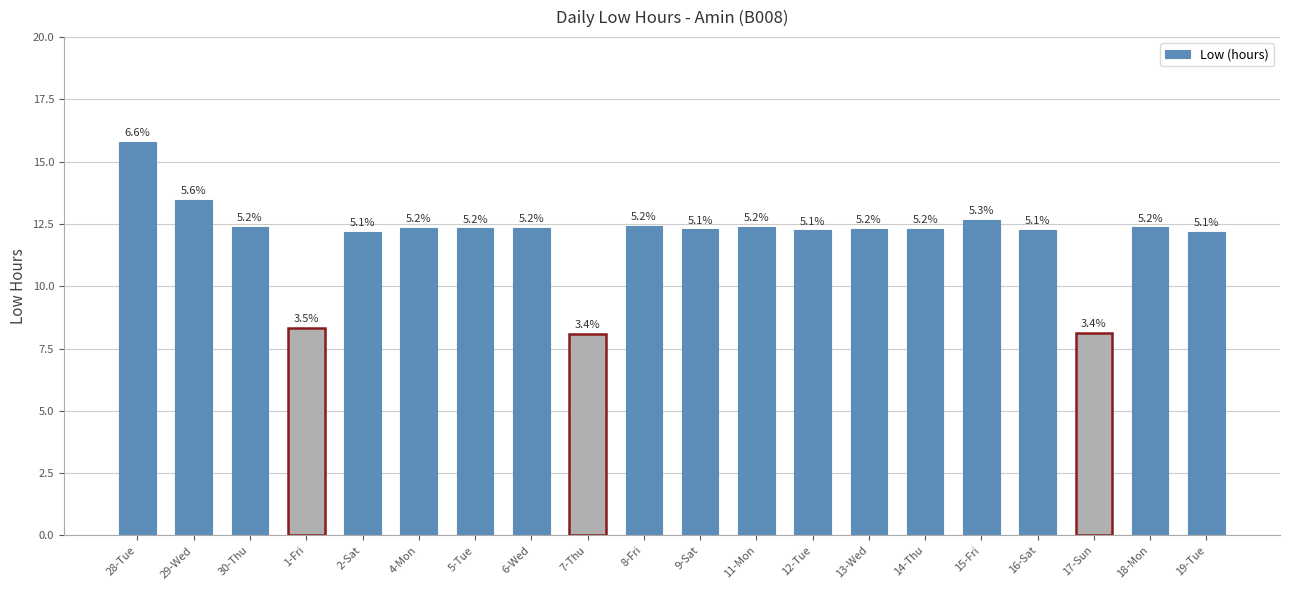

What is the smallest value displayed?

8.1